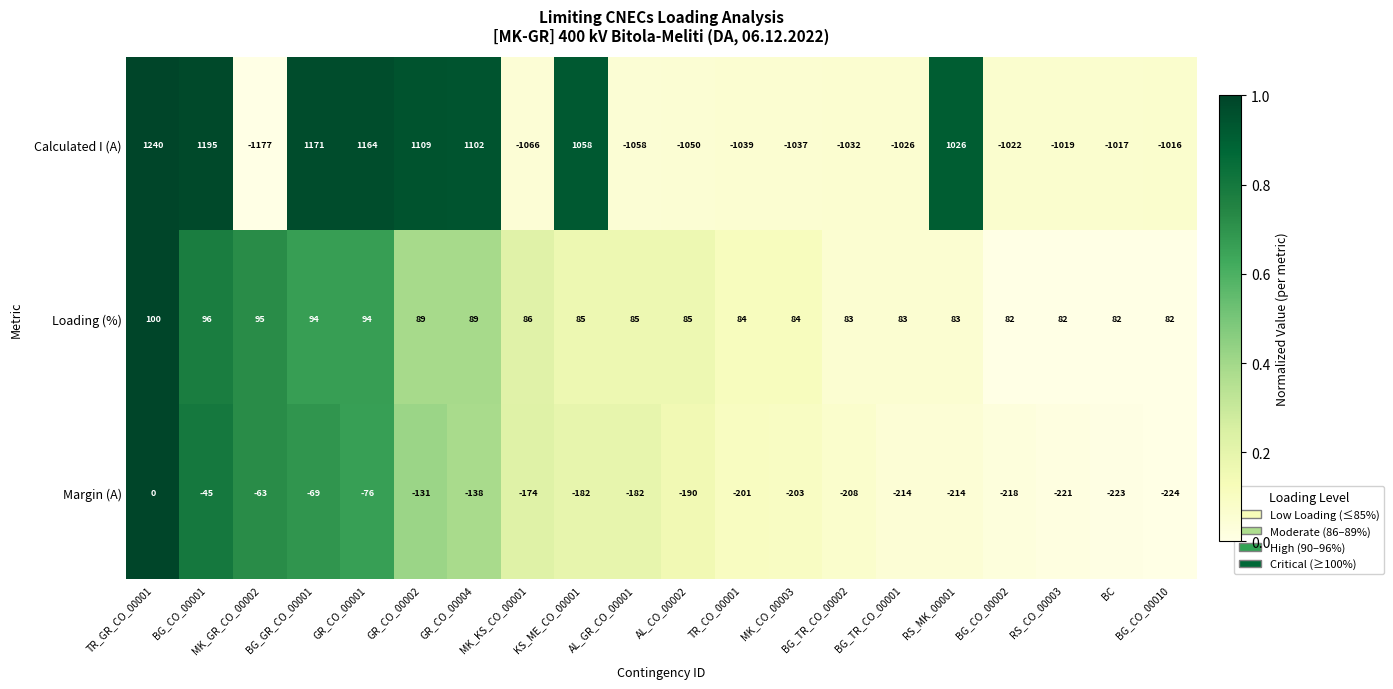

Which label corresponds to the largest value in the chart?

TR_GR_CO_00001